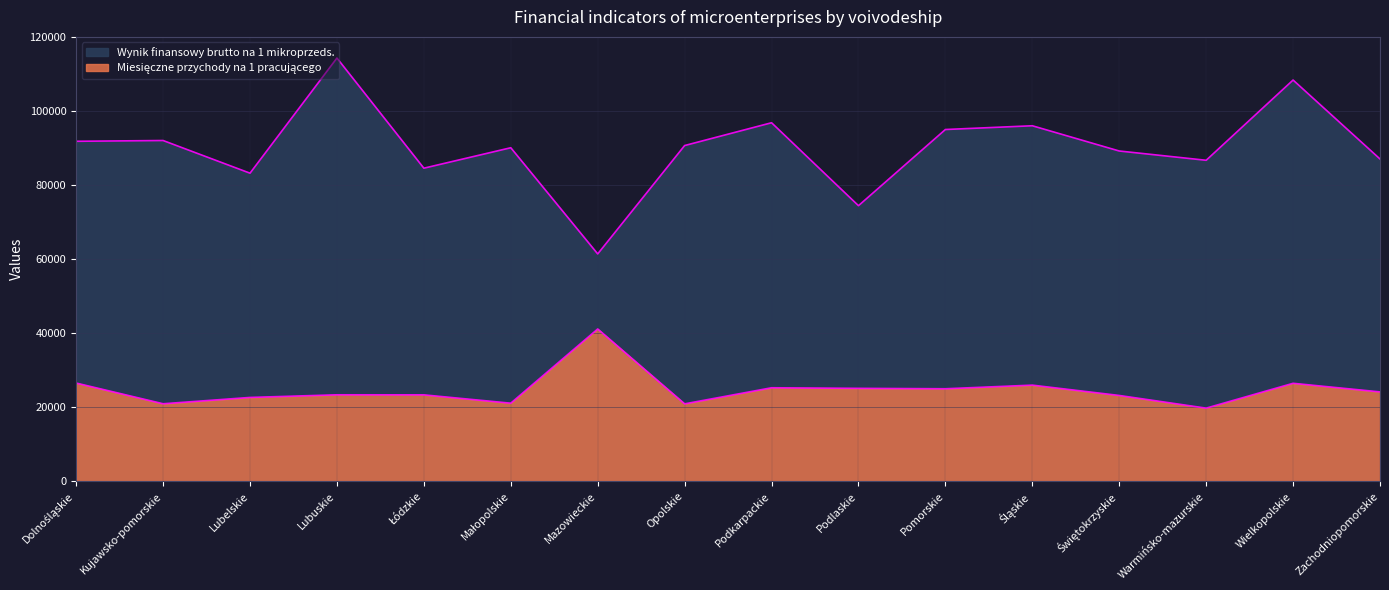

Reading right to left, transcribe all the data shown in this chart.

Miesięczne przychody na 1 pracującego: 24162.8	26485.3	19777.8	23199.7	25991.5	25011.6	25124.8	25279.8	20934.1	41156.2	21114.1	23365.6	23379.1	22666.5	20960.6	26549.1
Wynik finansowy brutto na 1 mikroprzeds.: 87069.0	108395.0	86722.0	89230.0	96047.0	95035.0	74459.0	96861.0	90703.0	61430.0	90110.0	84587.0	114333.0	83238.0	92063.0	91853.0